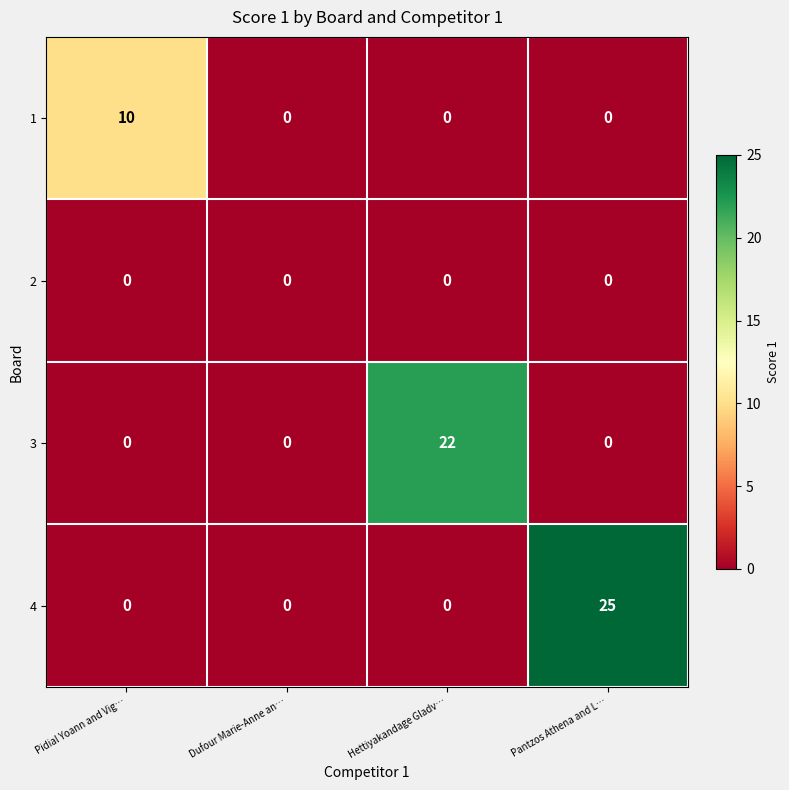

Which label corresponds to the largest value in the chart?

Pantzos Athena and L…